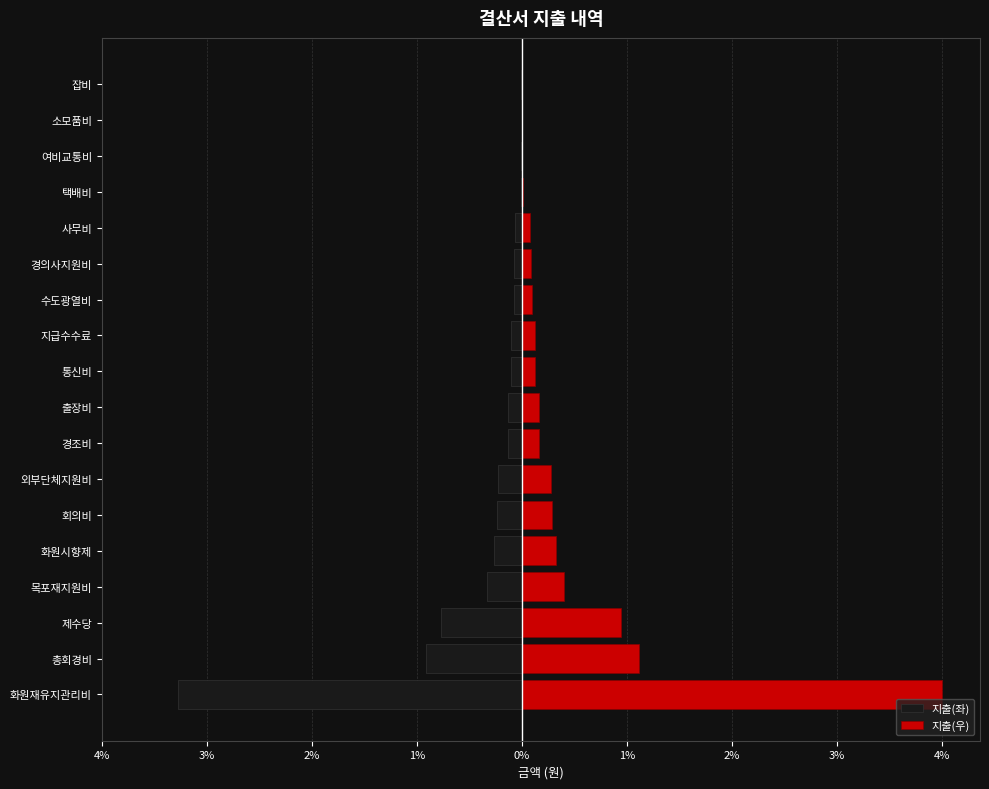

Rank the series by their maximum value, from highest to lowest.

지출(우), 지출(좌)